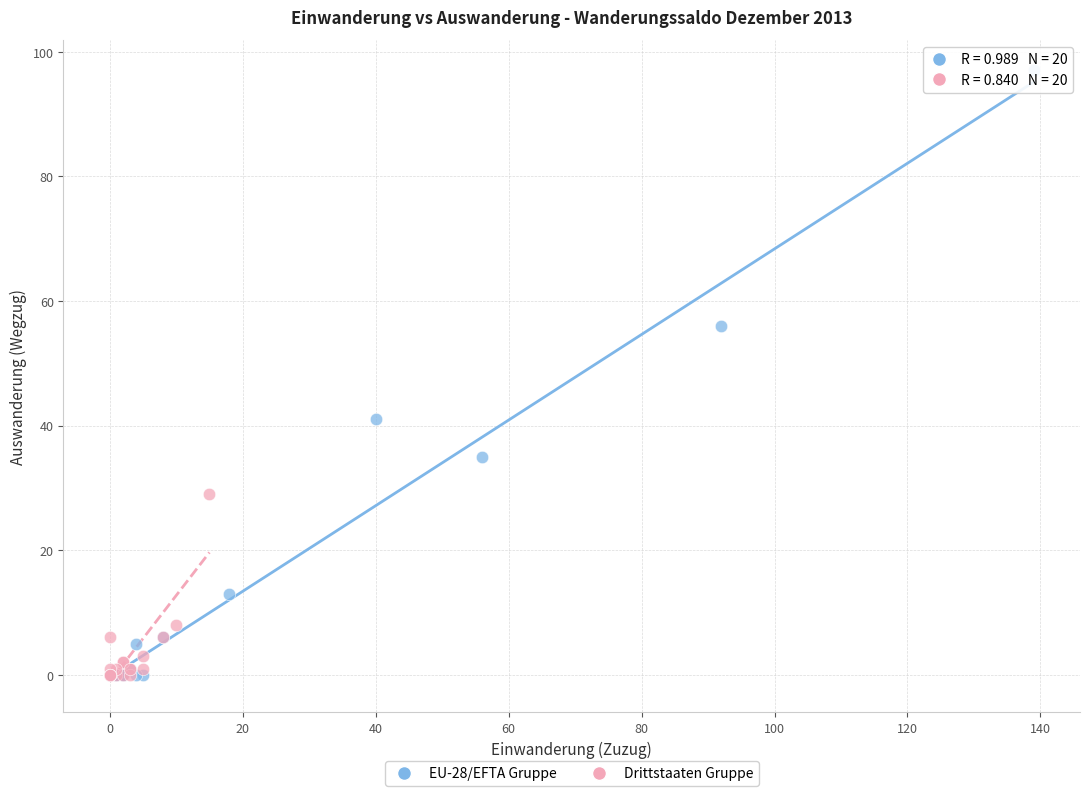

Which series has the widest spread of Y values?

EU-28/EFTA Gruppe